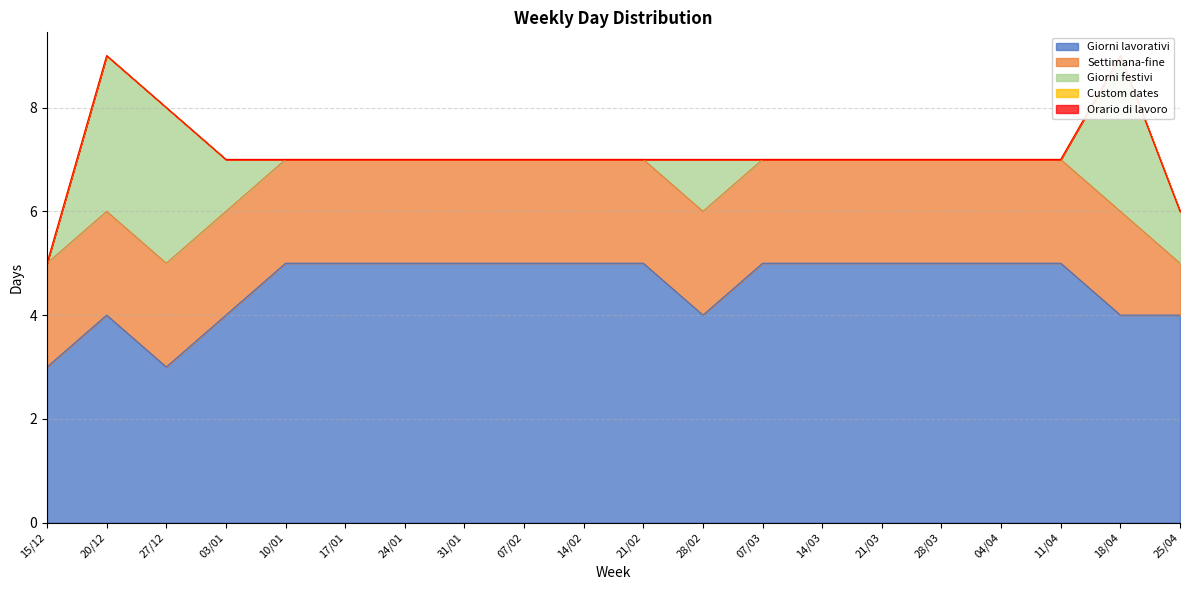

Which series has the largest range (max minus min)?

Giorni festivi